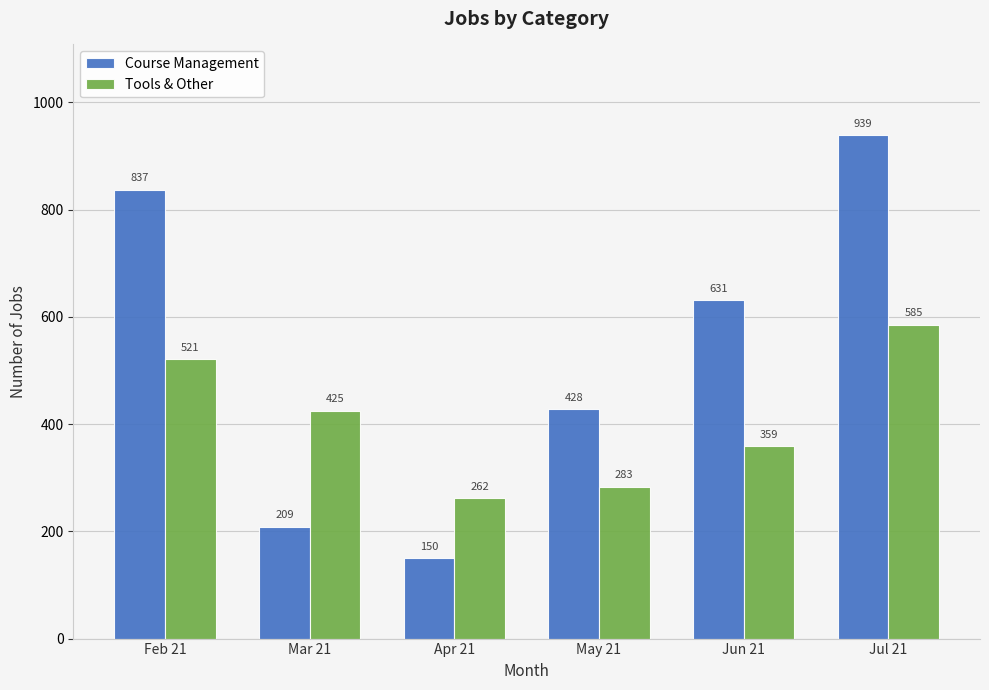

Reading left to right, transcribe all the data shown in this chart.

Course Management: Feb 21=837	Mar 21=209	Apr 21=150	May 21=428	Jun 21=631	Jul 21=939
Tools & Other: Feb 21=521	Mar 21=425	Apr 21=262	May 21=283	Jun 21=359	Jul 21=585